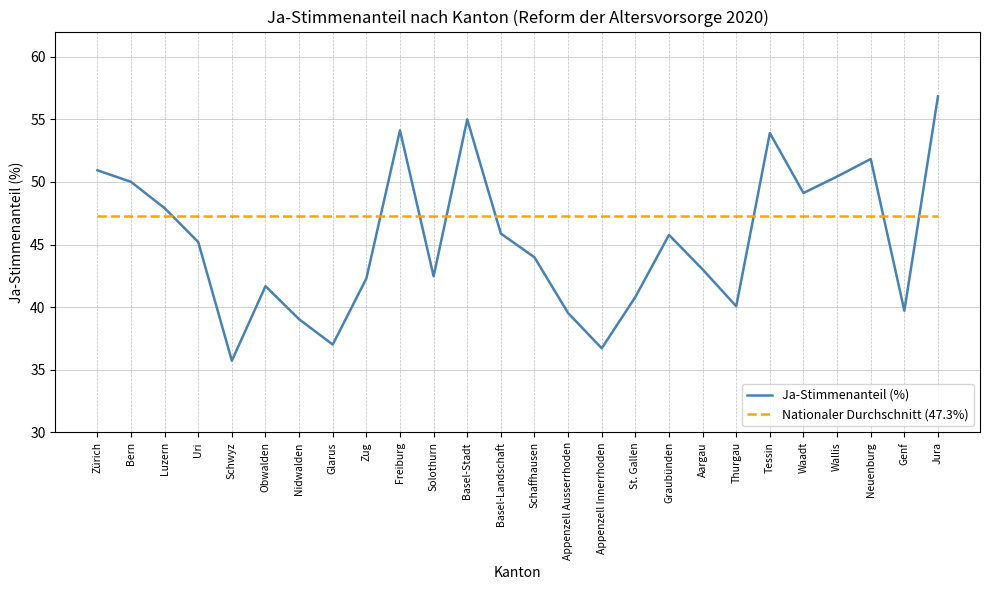

True or false: Ja-Stimmenanteil (%) and Nationaler Durchschnitt (47.3%) cross at least once.

True